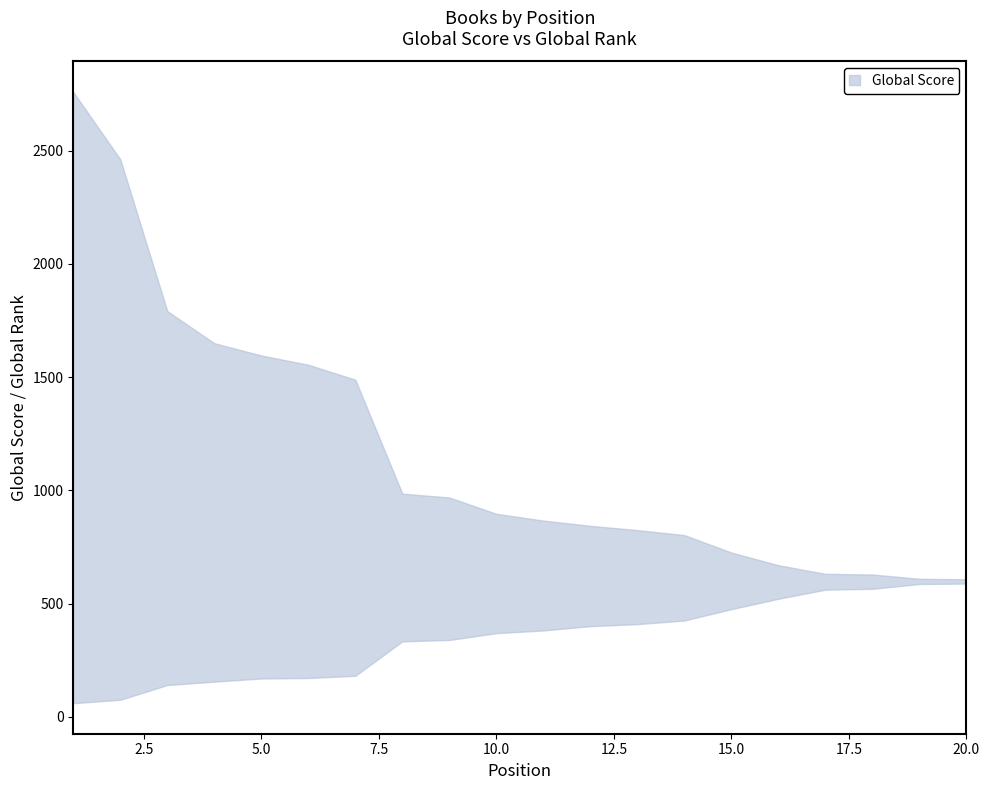

What is the total value across all series at 19?

1197